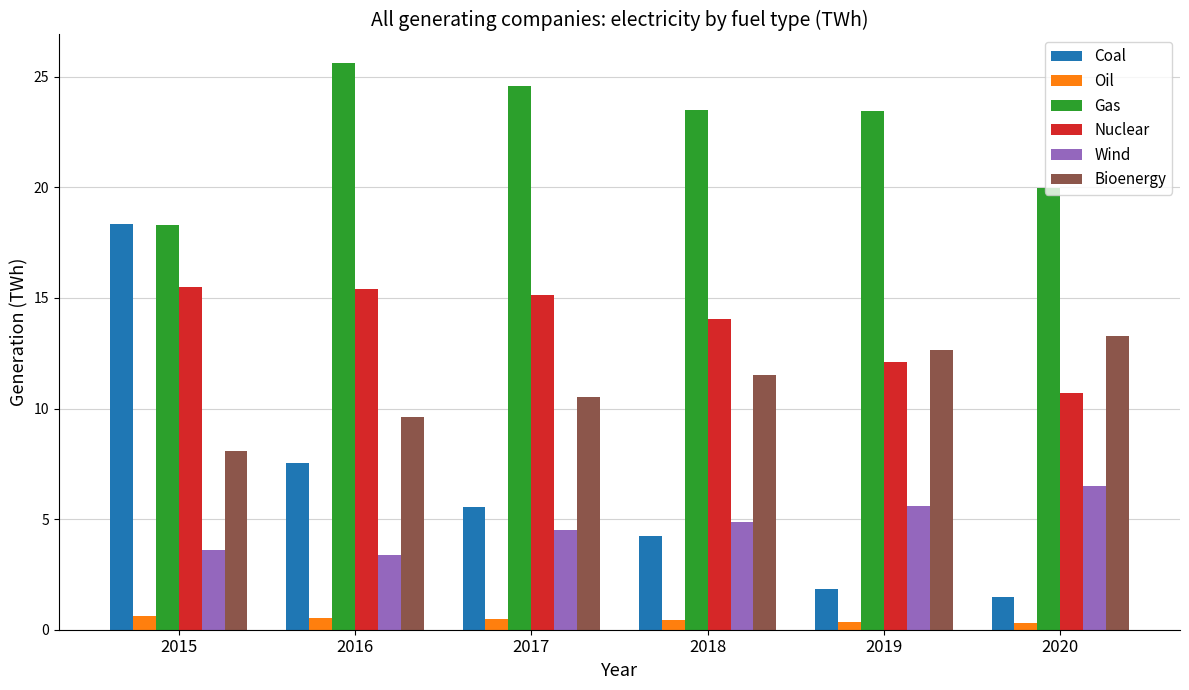

Which series has the widest spread of values?

Coal